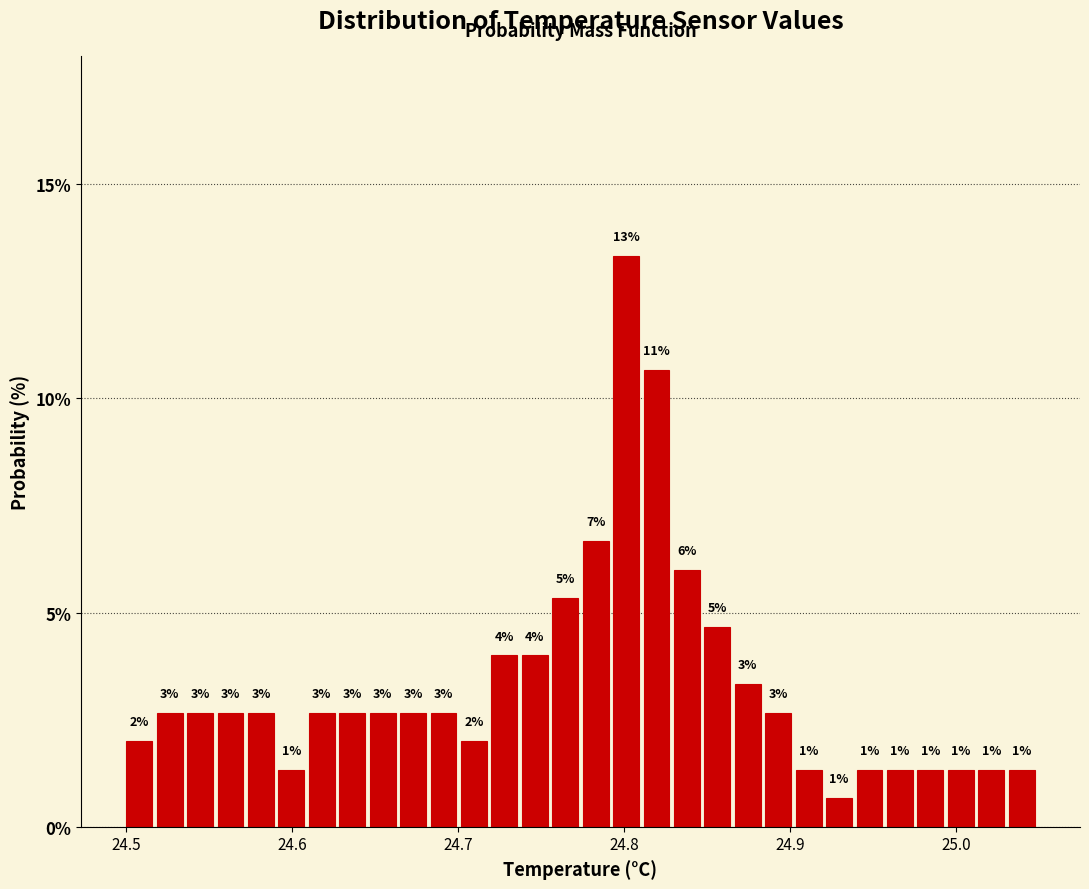

Around what value on the x-axis is the tallest bar? Give the approximate position of its centre, as read against the axis.

24.80